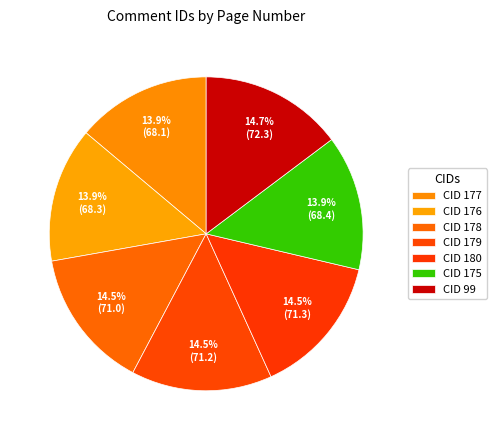

Count the number of slices in the pie.

7